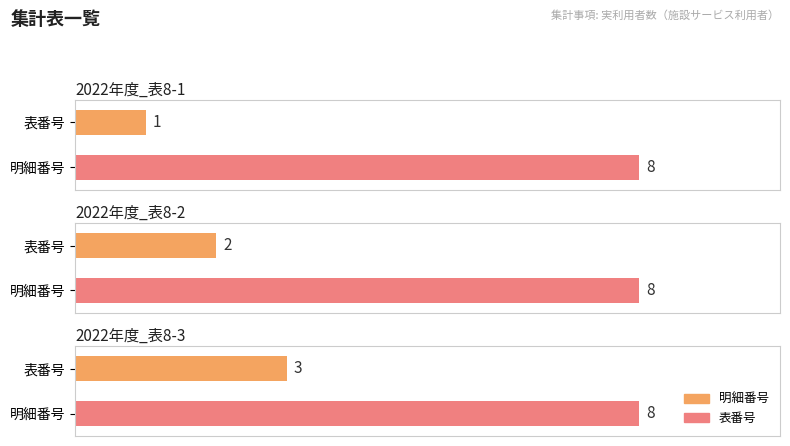

What is the value of the 明細番号 bar at the 2nd from the left?

2